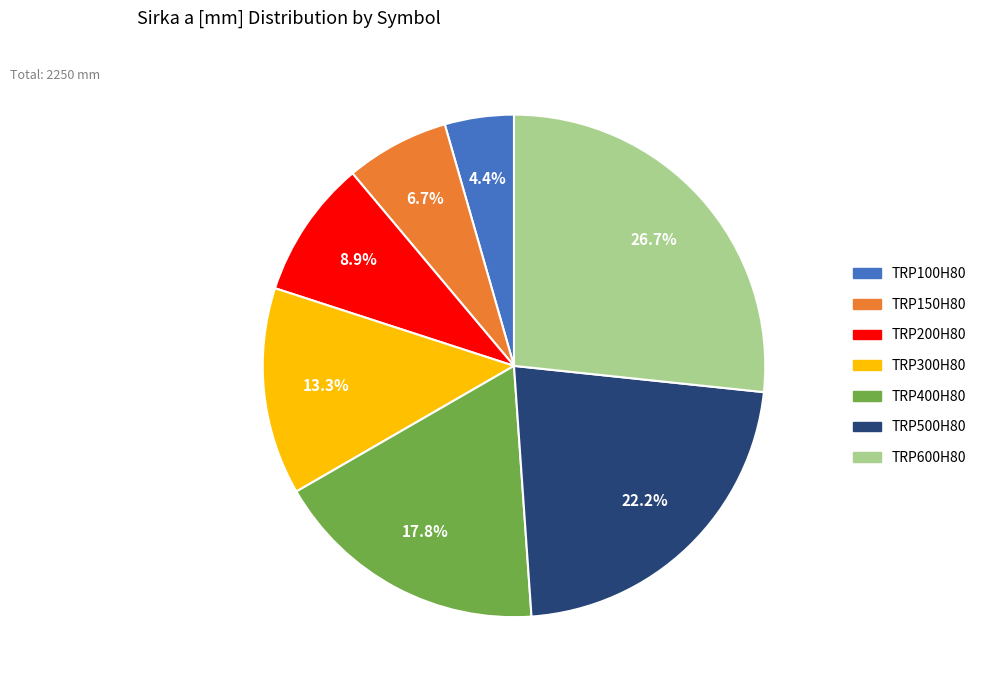

To the nearest percent, what is the difference between the largest and smallest slice percentages?

22%